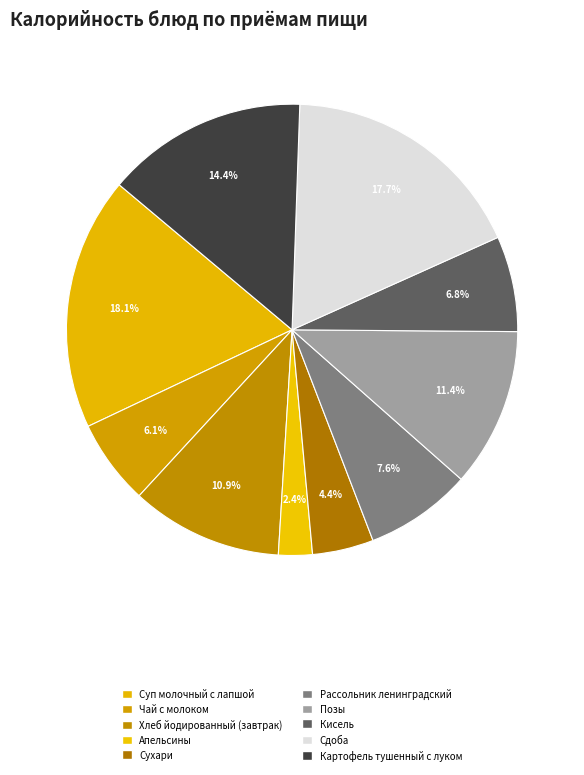

How many segments does this pie chart have?

10